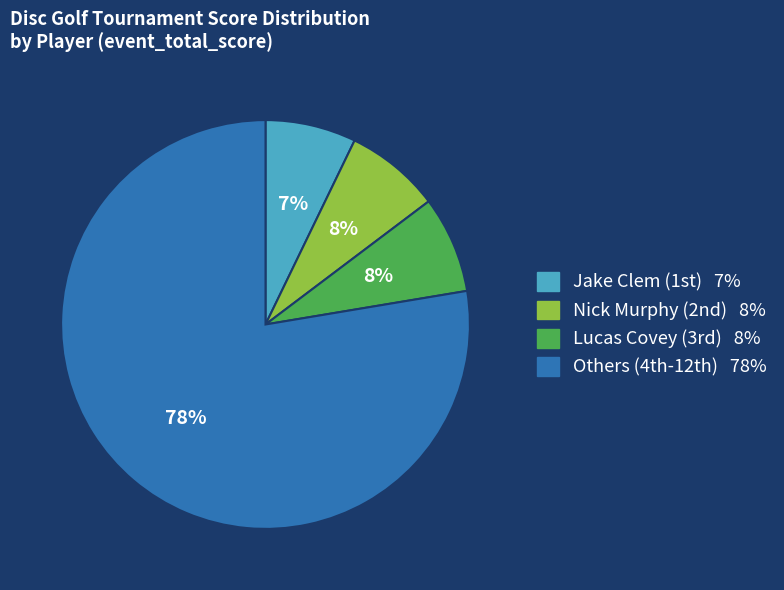

Does any single category account for the majority?

Yes